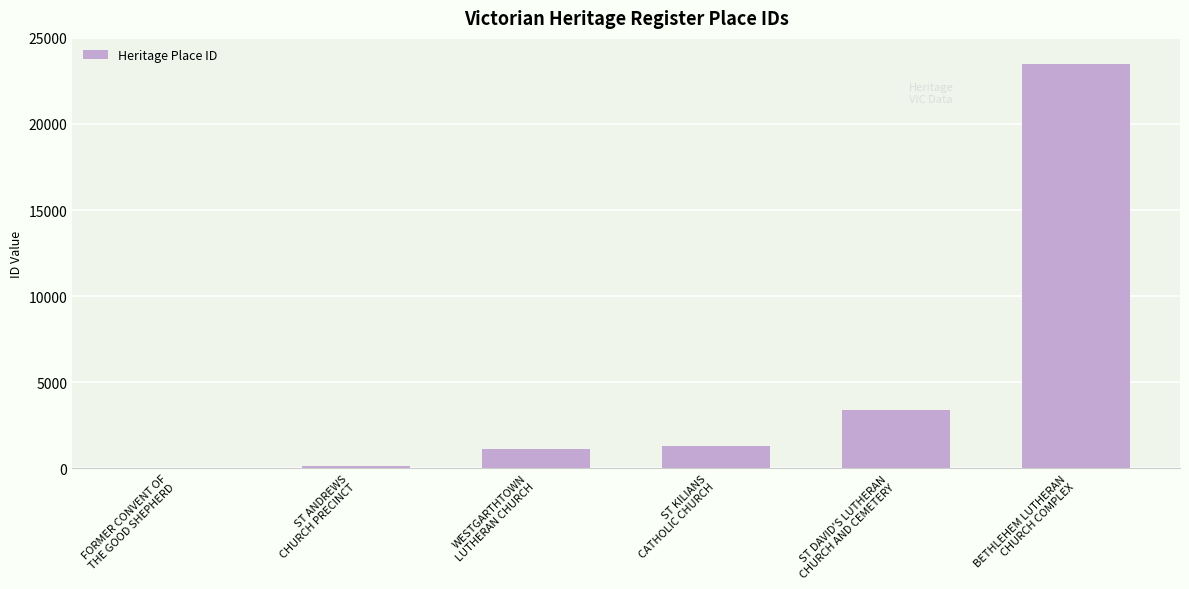

What is the greatest value displayed?

23504